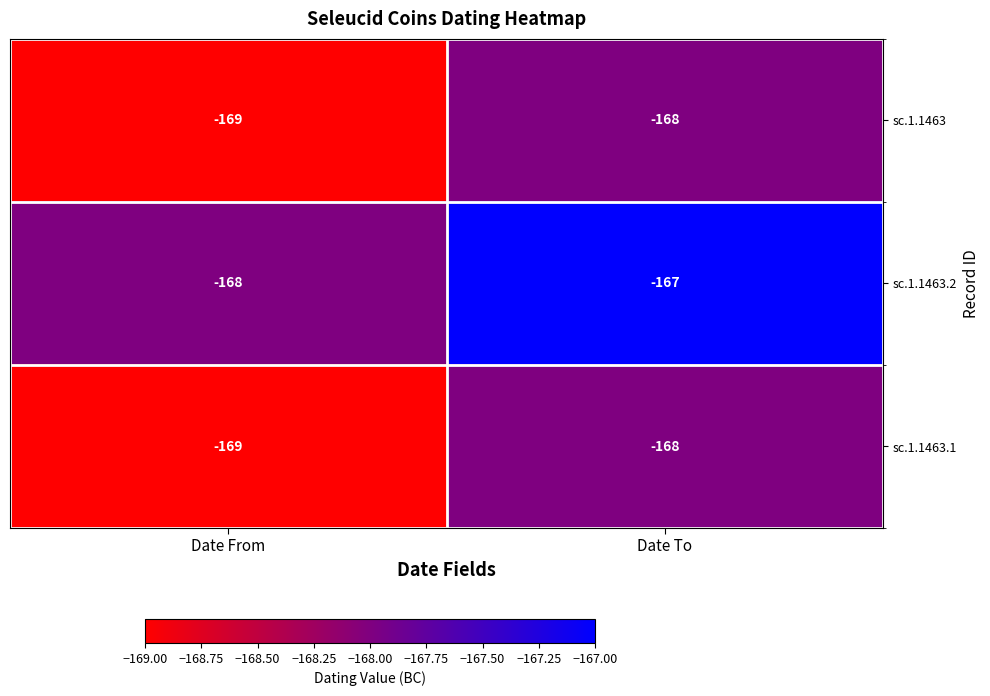

What is the sum of the sc.1.1463.2 values at Date To and Date From?

-335